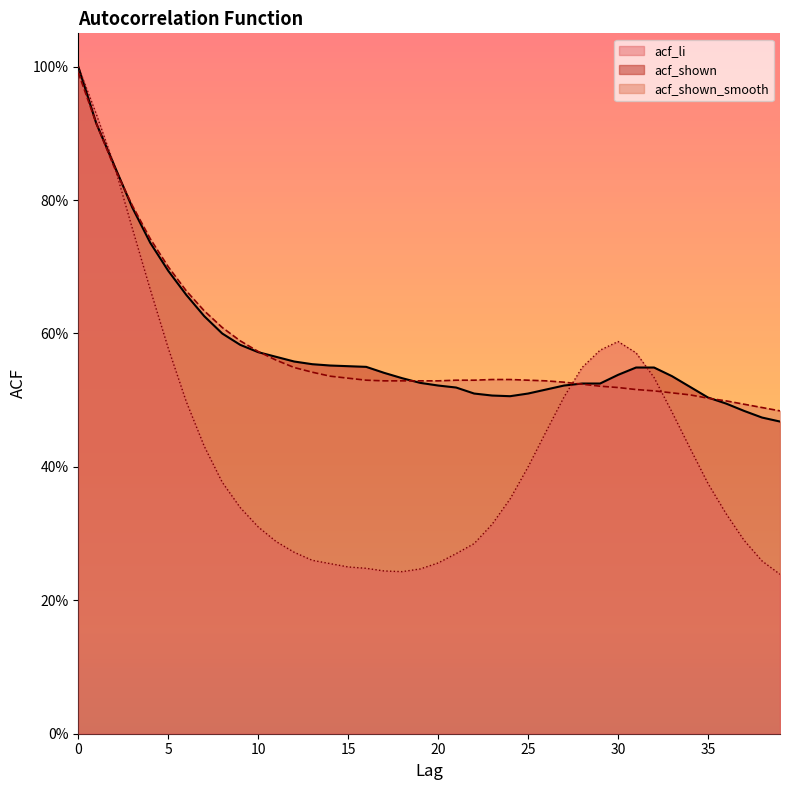

What is the value of the acf_li point at the 13th from the left?

0.3